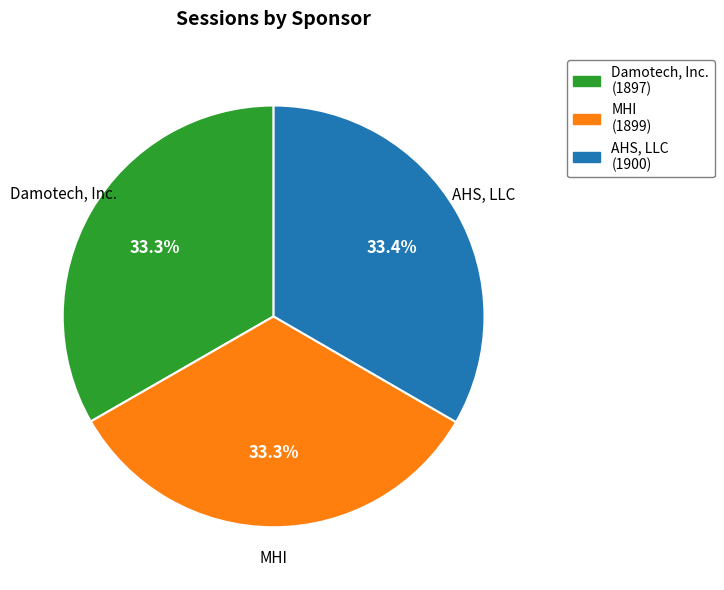

True or false: Damotech, Inc. accounts for 44% of the total.

False